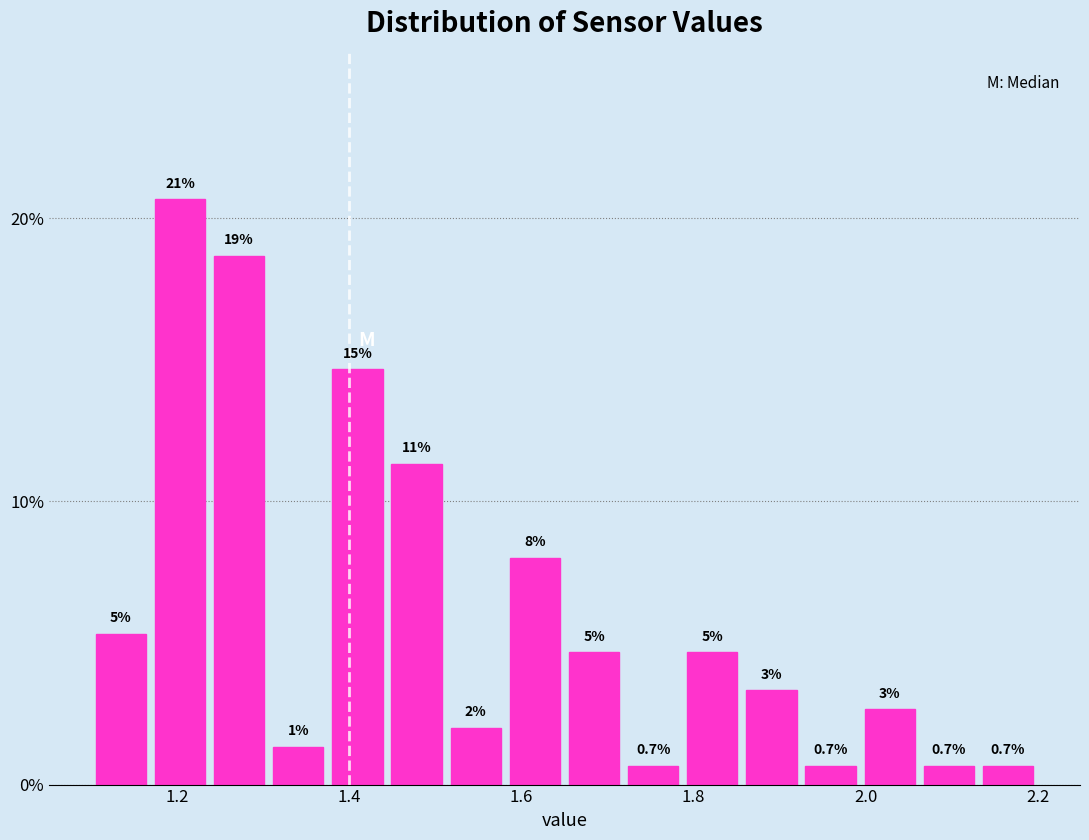

Around what value on the x-axis is the tallest bar? Give the approximate position of its centre, as read against the axis.

1.20